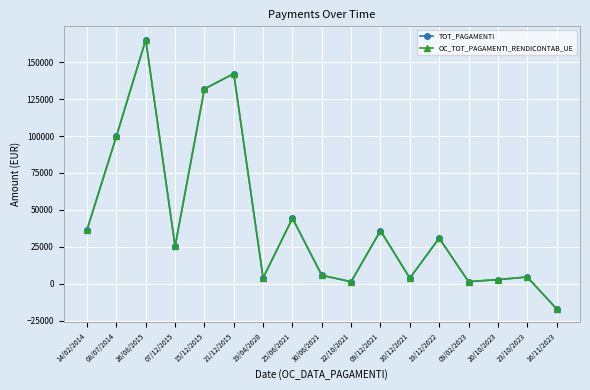

True or false: TOT_PAGAMENTI and OC_TOT_PAGAMENTI_RENDICONTAB_UE intersect in this chart.

False